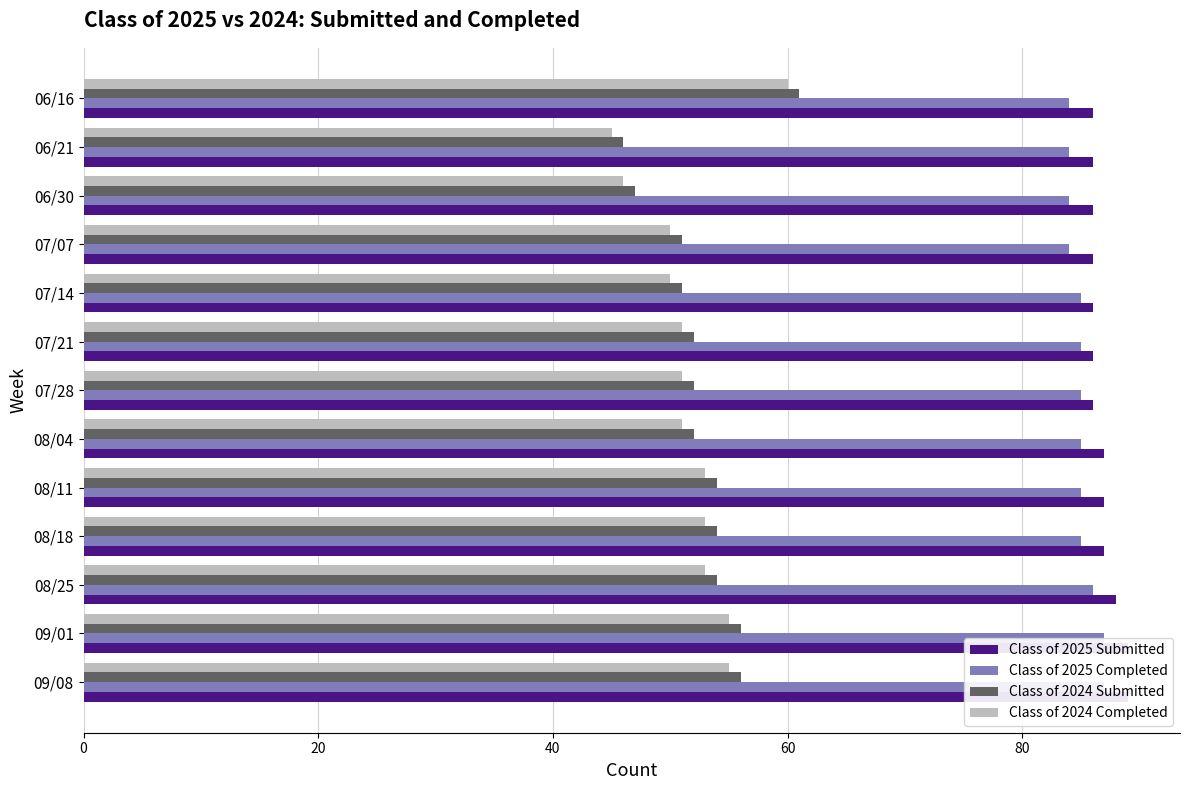

How many data points in Class of 2024 Completed are above 51?

6